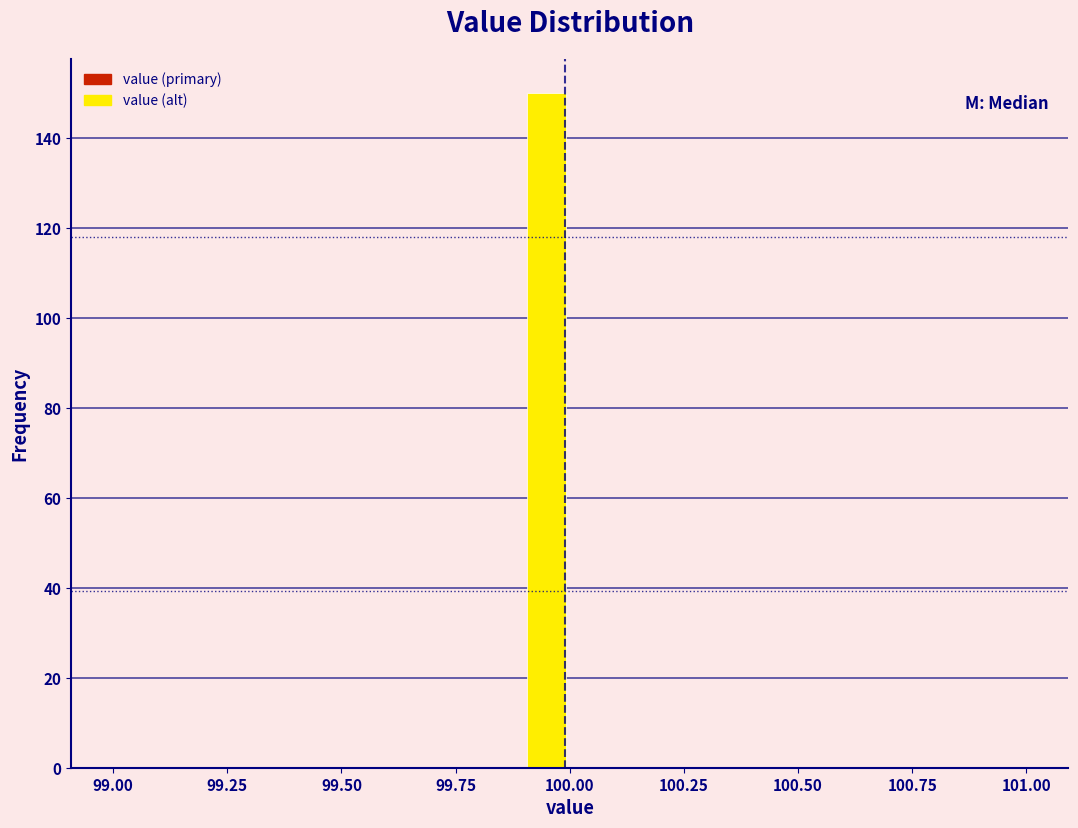

Around what value on the x-axis is the tallest bar? Give the approximate position of its centre, as read against the axis.

99.95